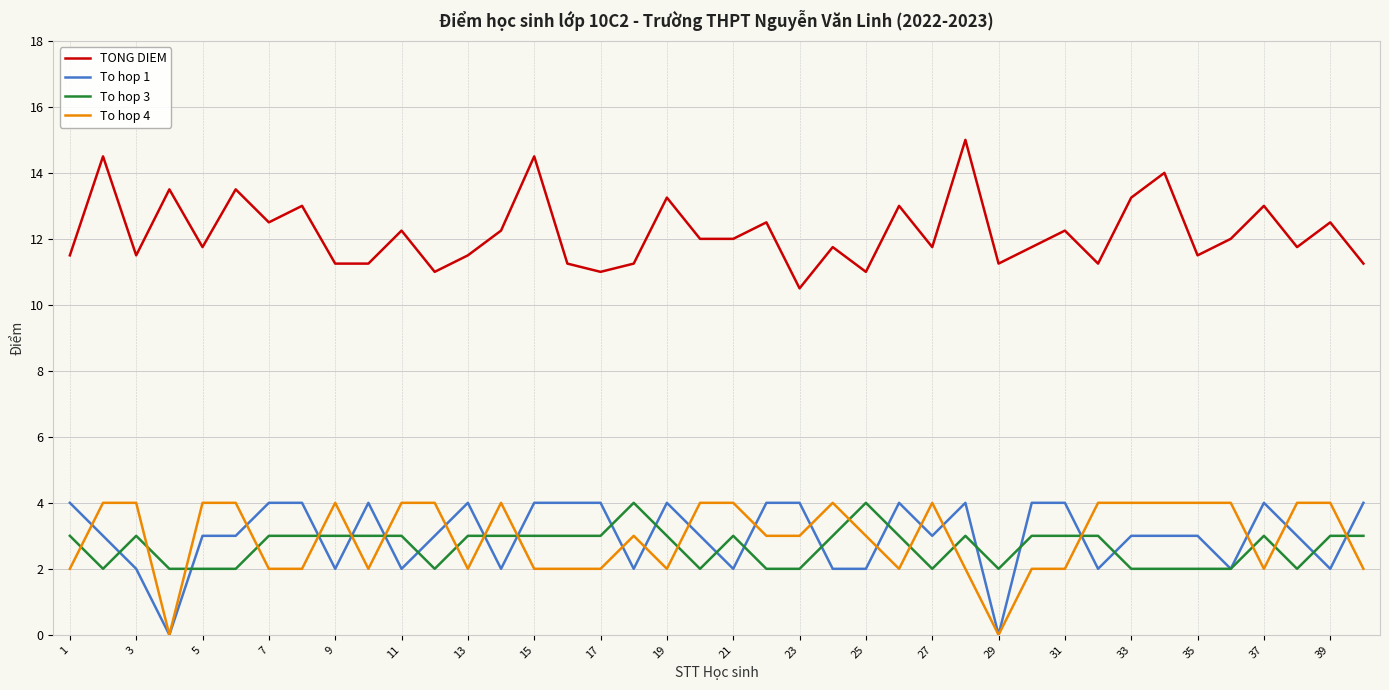

What is the difference between the maximum and minimum values in the TONG DIEM series?

4.5